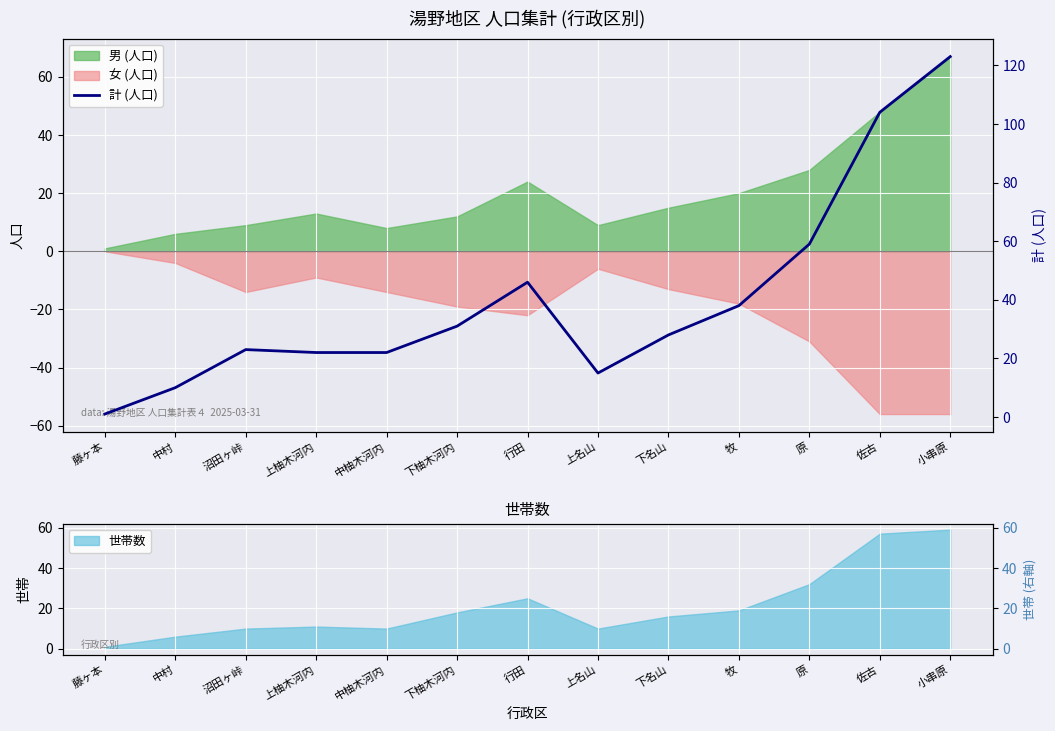

What is the sum of the values at 佐古 and 原?

163